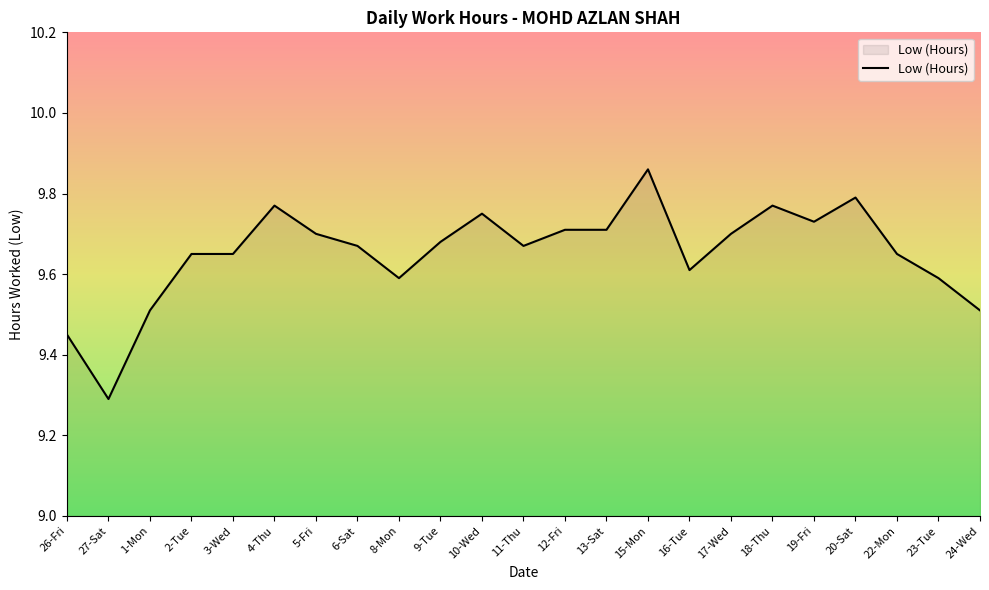

The value at 13-Sat is 9.7. True or false?

True